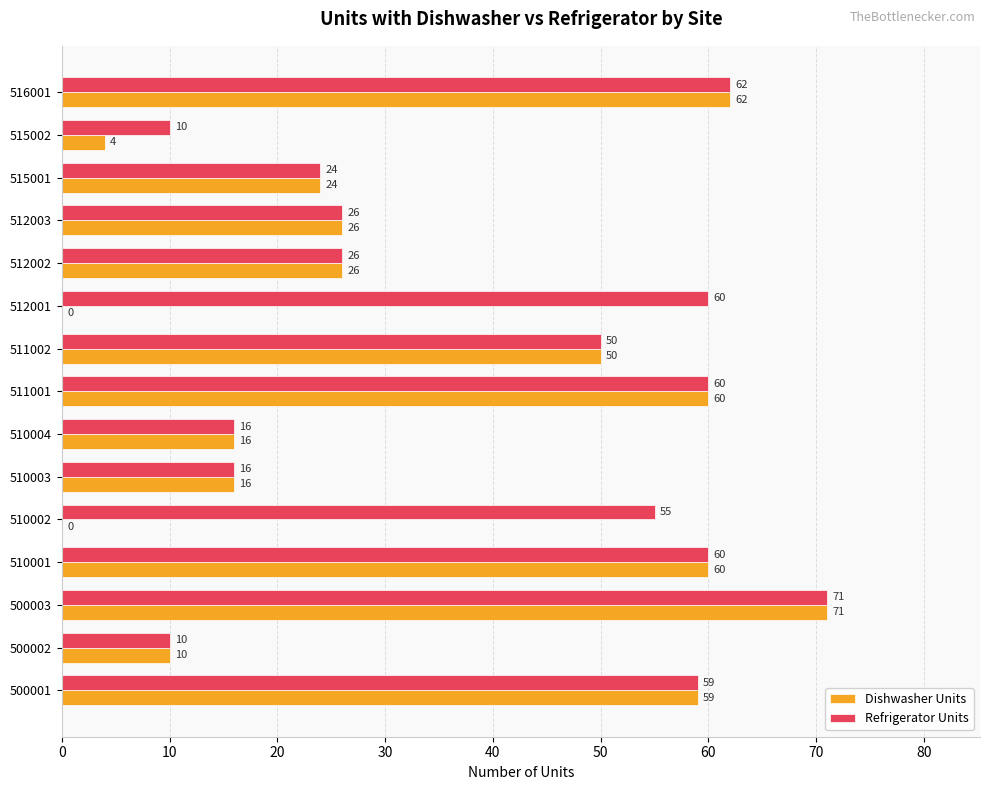

At which category is the sum across all series the highest?

500003